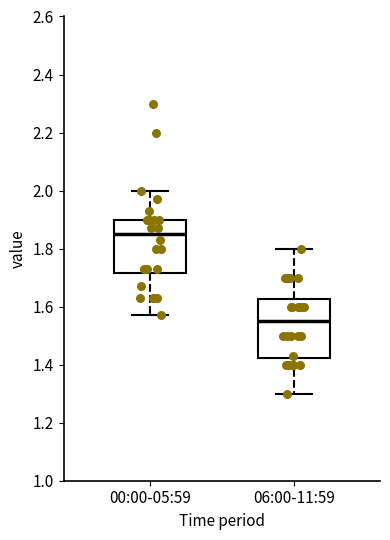

Reading left to right, transcribe this box plot: for each box, give where its median line is, the range the box spans, and where its two whiskers end, as read against the y-axis. The values are not printed on the chart, so give them approximately, as read against the axis.

00:00-05:59: median 1.86, box 1.72 to 1.90, whiskers 1.58 to 2.00
06:00-11:59: median 1.56, box 1.42 to 1.62, whiskers 1.30 to 1.80